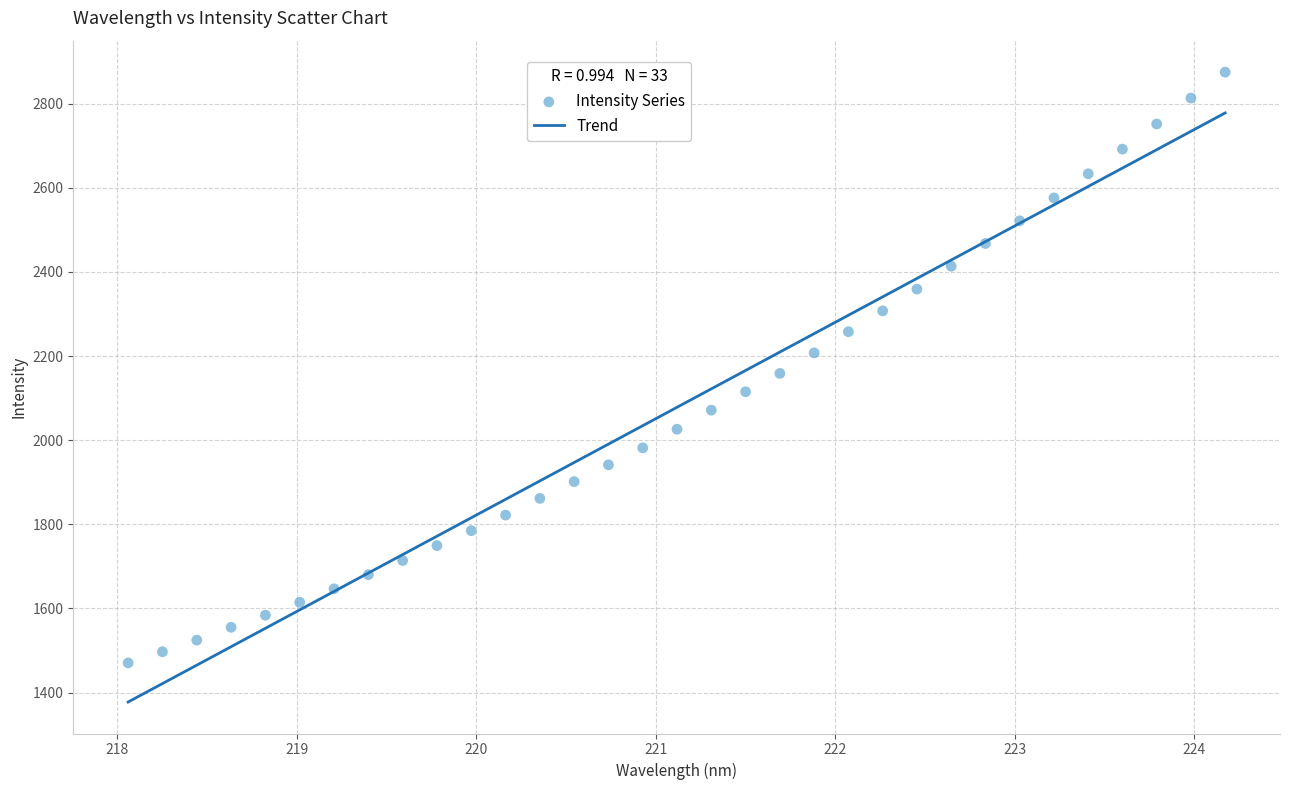

What is the range of X values (max minus min)?

6.1